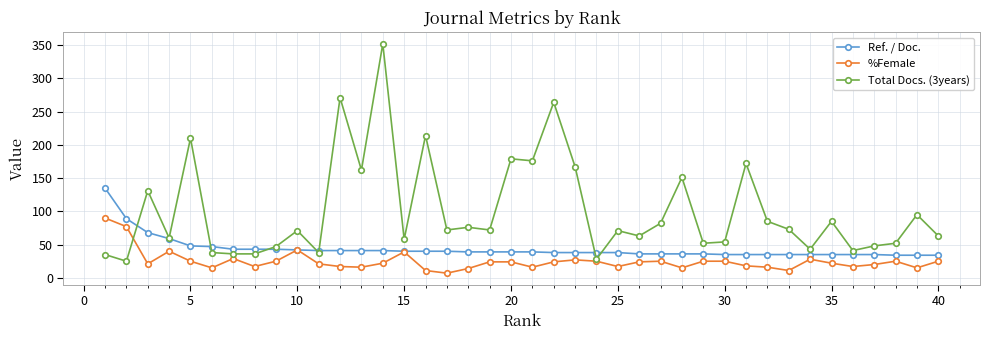

True or false: %Female and Total Docs. (3years) cross at least once.

True